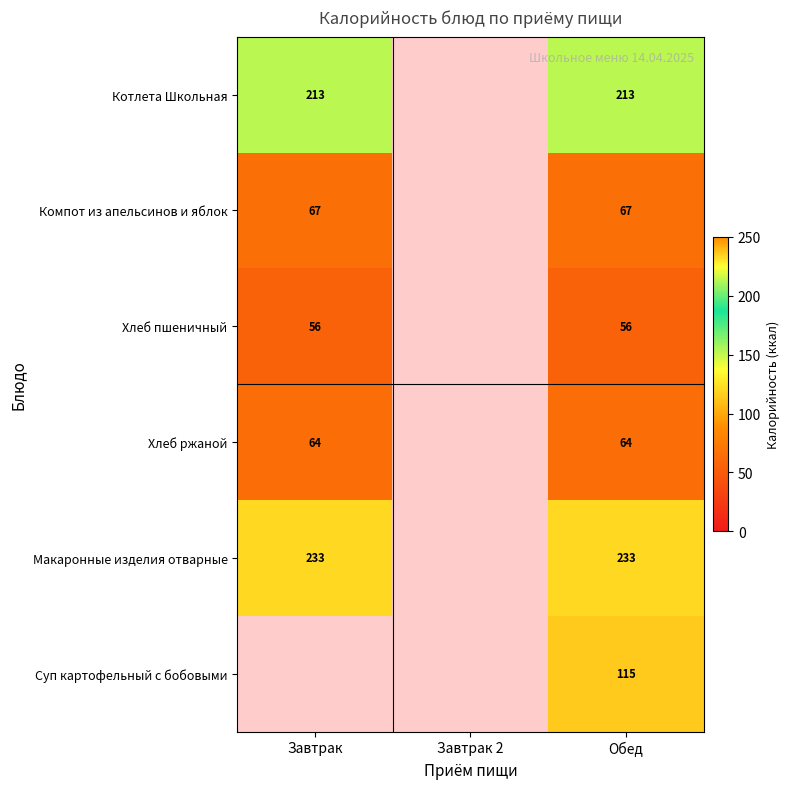

Is the value of Компот из апельсинов и яблок at Обед greater than the value of Хлеб пшеничный at Обед?

Yes